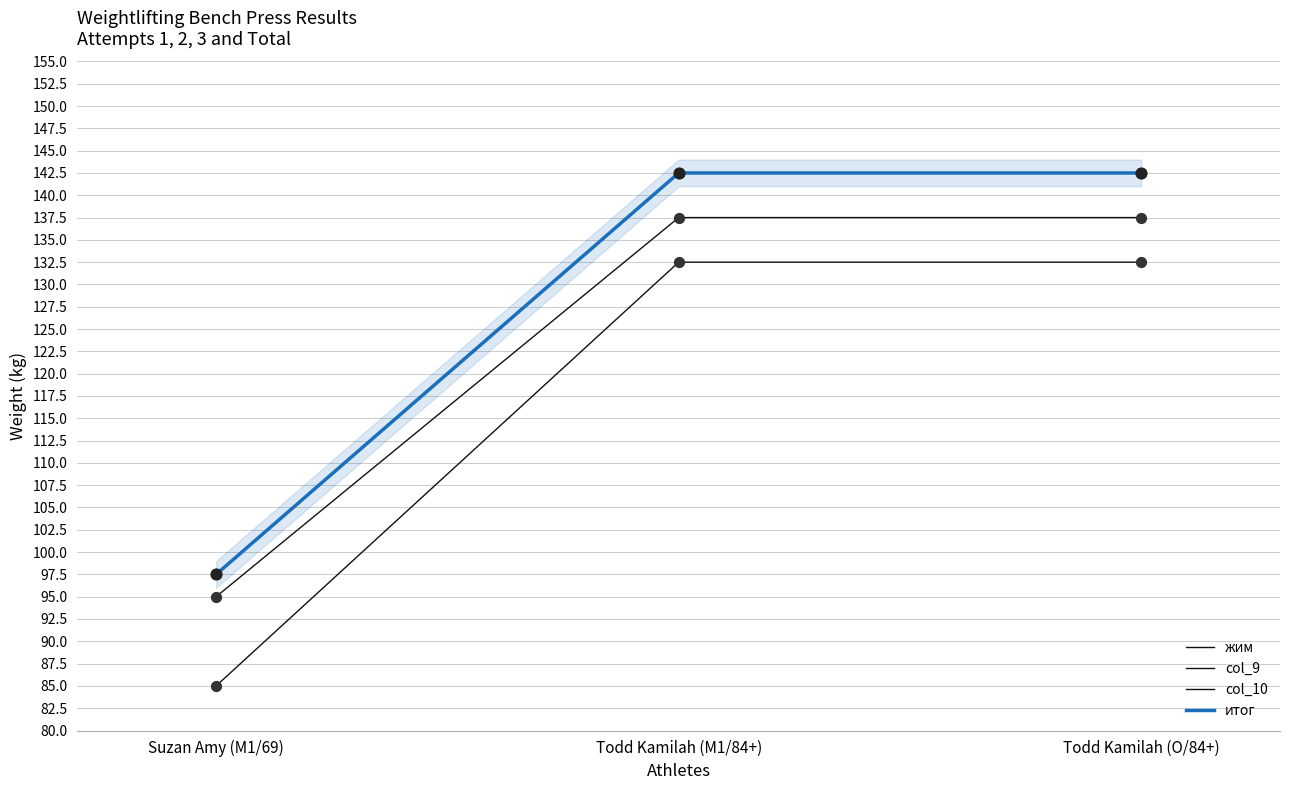

Is the value of итог at Suzan Amy (M1/69) greater than the value of col_10 at Todd Kamilah (O/84+)?

No